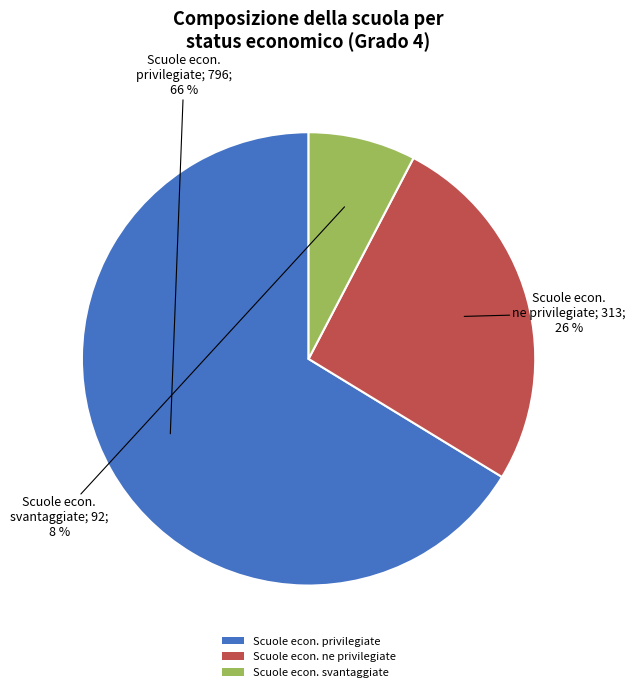

Is there a majority slice in this chart?

Yes